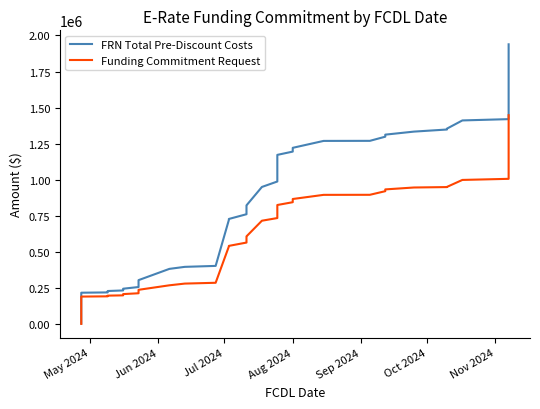

How many data points does each series have?

40